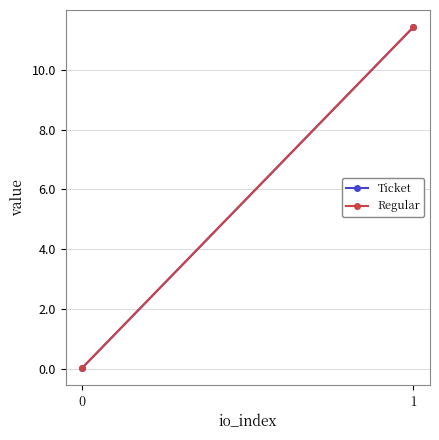

How many values in the Ticket series exceed 11?

1